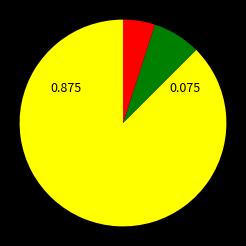

Which slice is the smallest?

Sulphur Dioxide